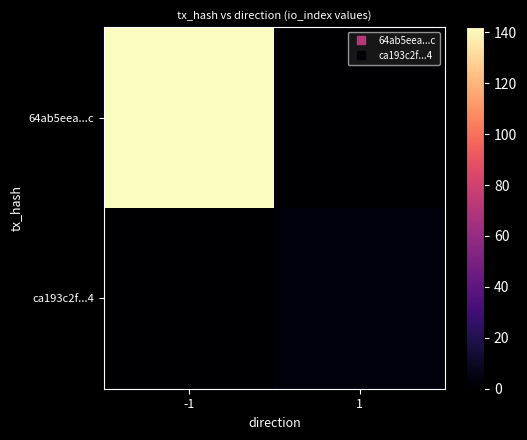

Reading right to left, list all the values displayed in this chart.

64ab5eea...c: 1=0	-1=142
ca193c2f...4: 1=3	-1=0